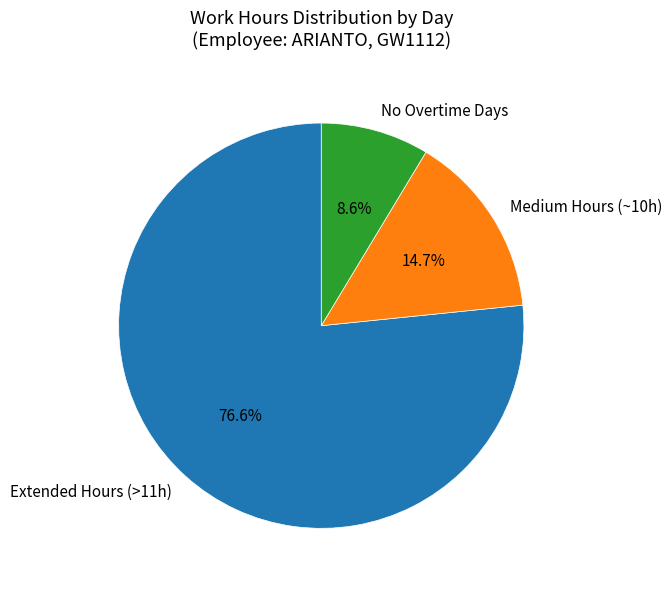

Approximately how many times larger is the value at Extended Hours (>11h) compared to No Overtime Days?

8.9